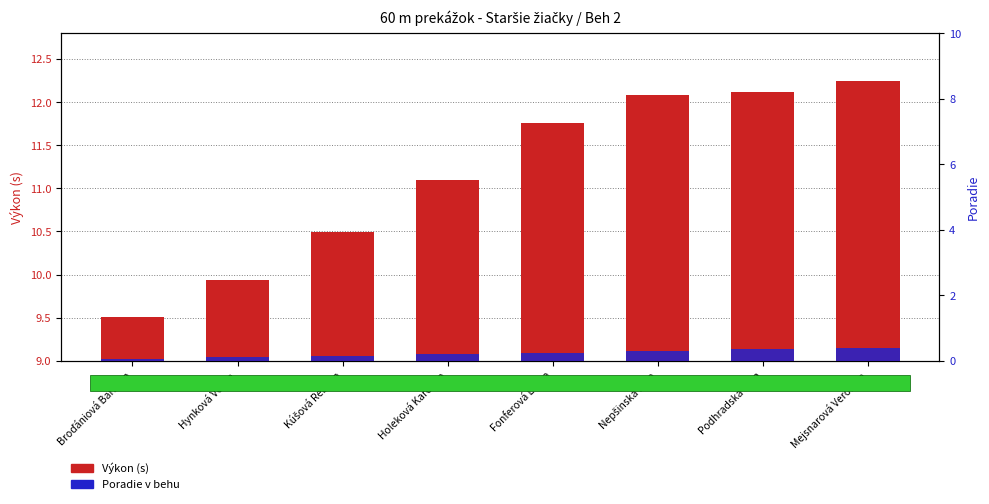

List the series in order of their peak value, highest first.

Výkon (s), Poradie